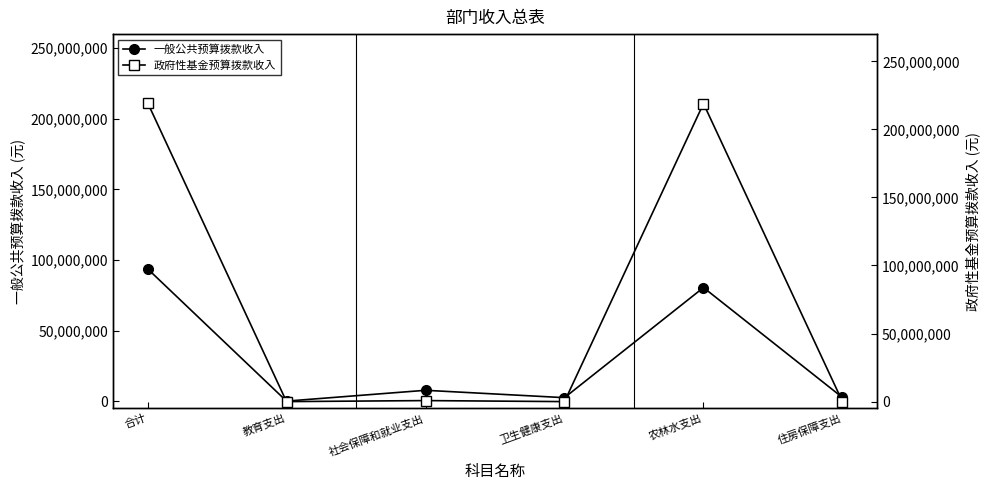

Which category has the lowest value across all series?

教育支出